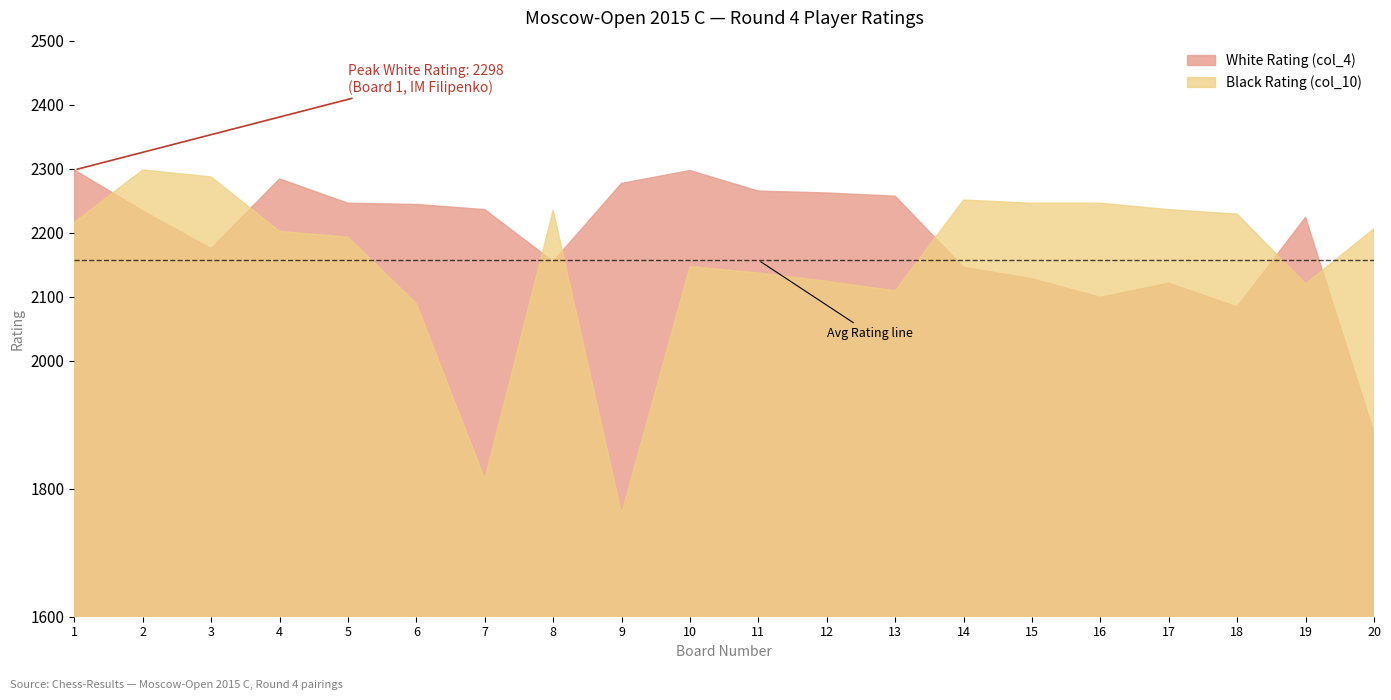

What is the total value across all series at 19?

4344